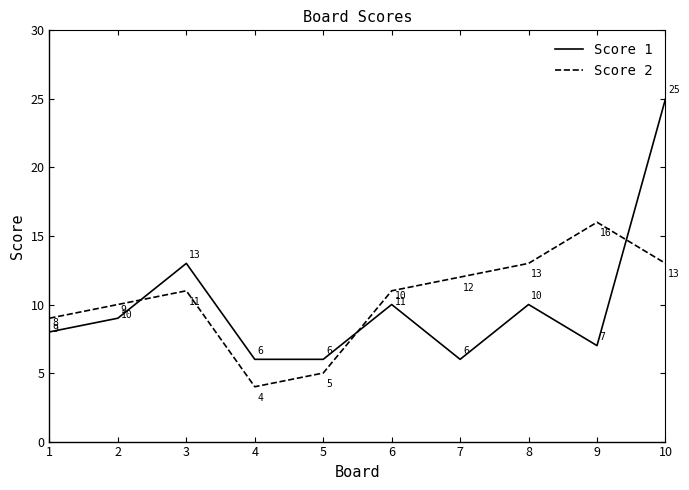

Is the value of Score 2 at 1 greater than the value of Score 1 at 6?

No